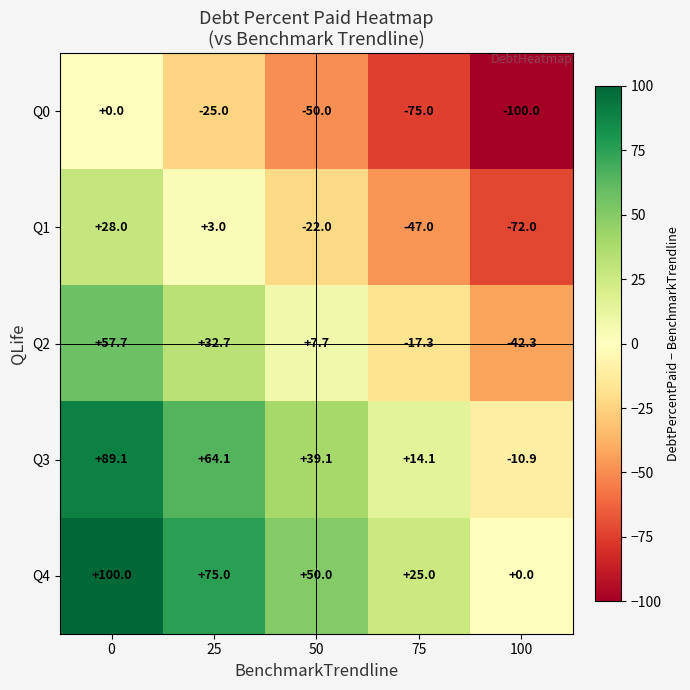

Is it true that Q1 equals 0.7 at 25?

False